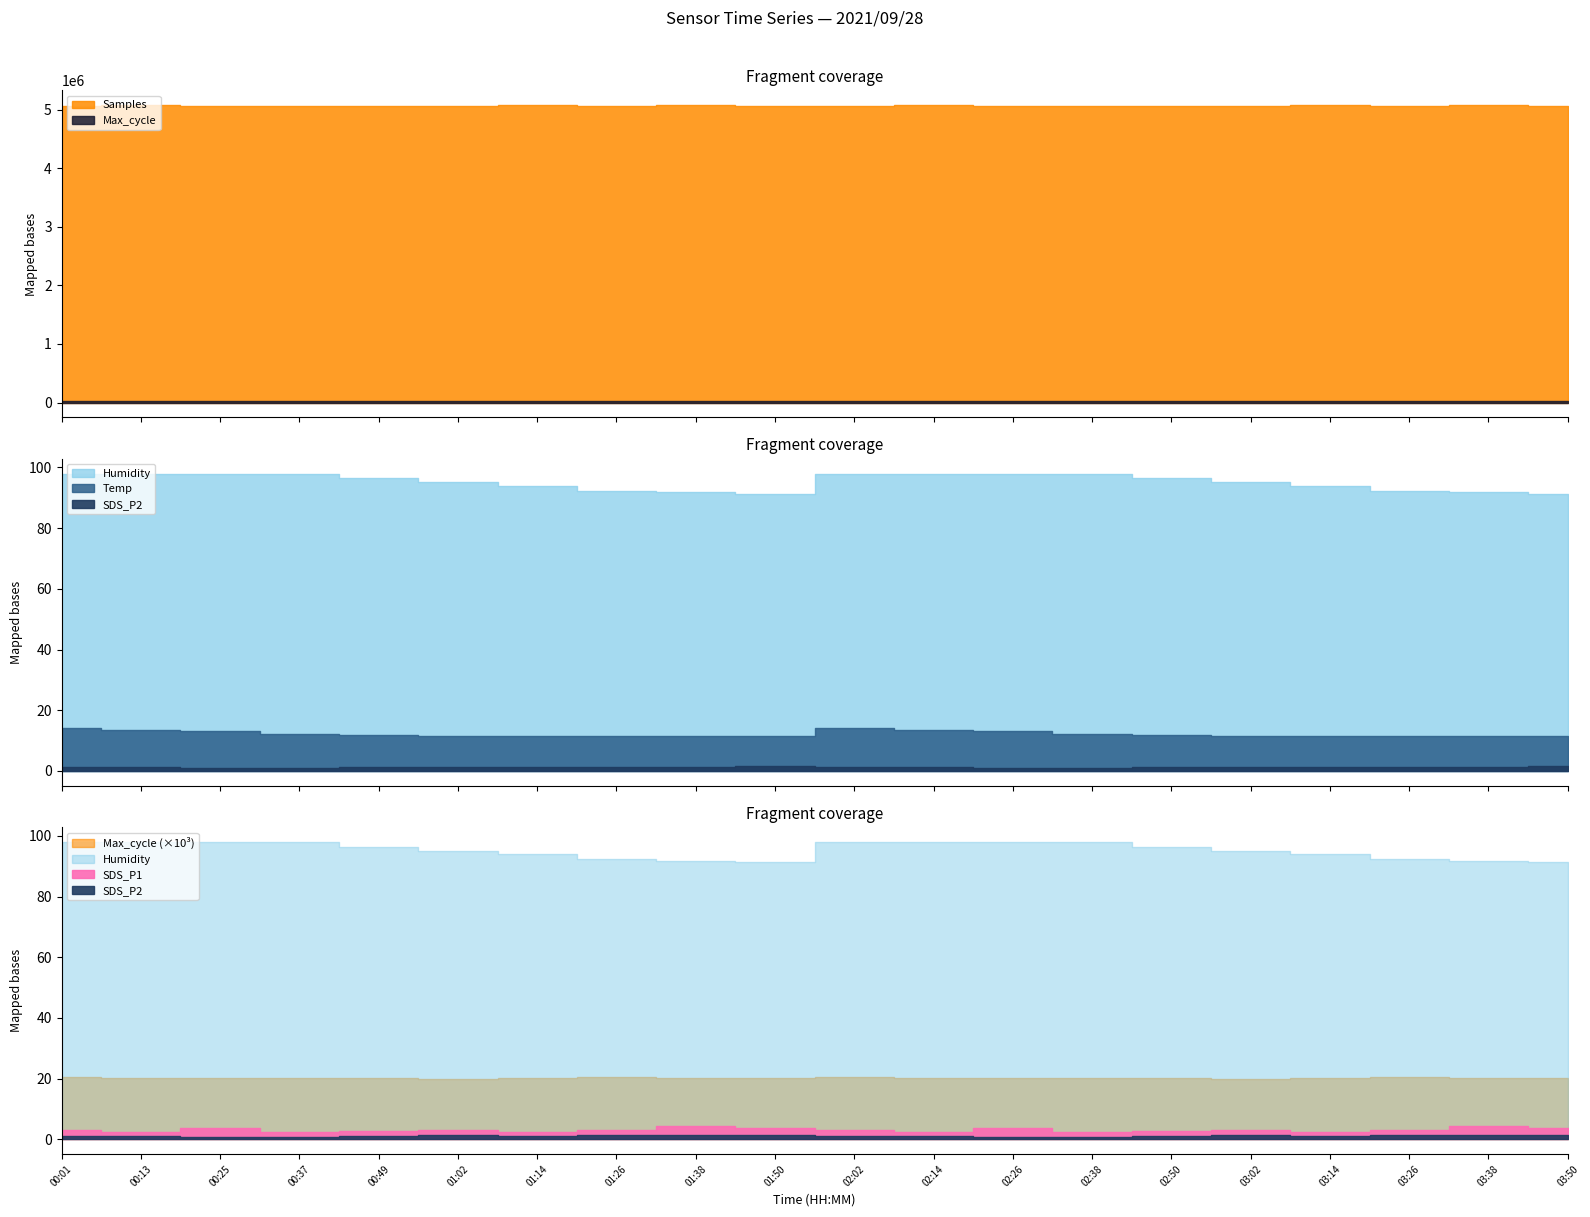

What is the sum of the Max_cycle values at 03:02 and 01:38?

40310.0